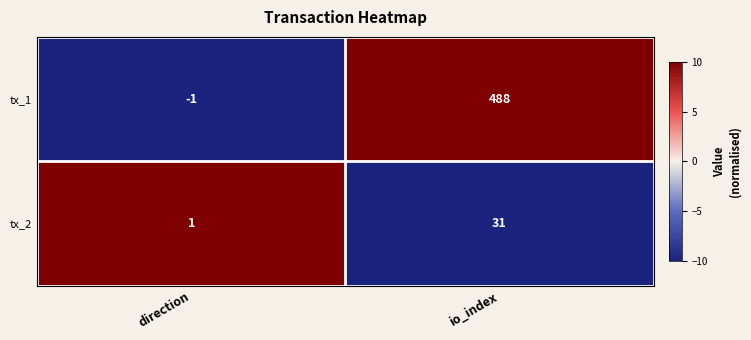

Count the number of categories in the chart.

2